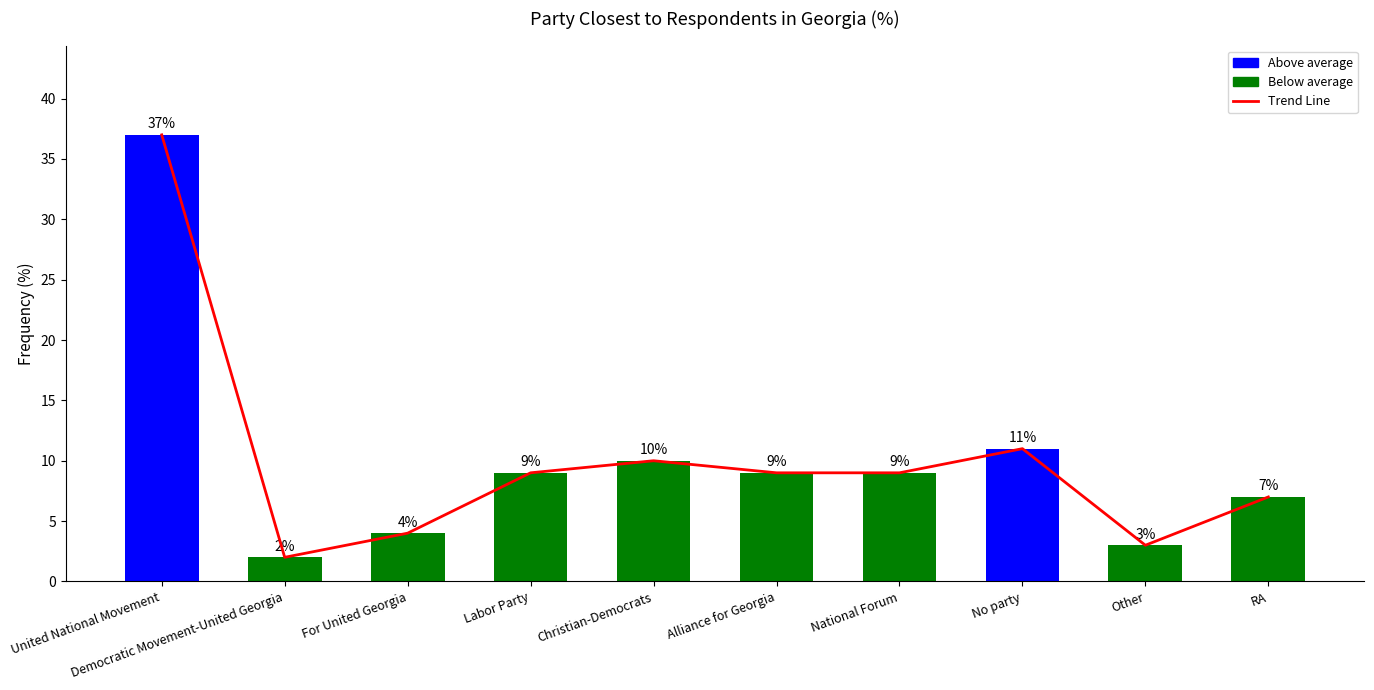

What is the total value across all series at Labor Party?

18